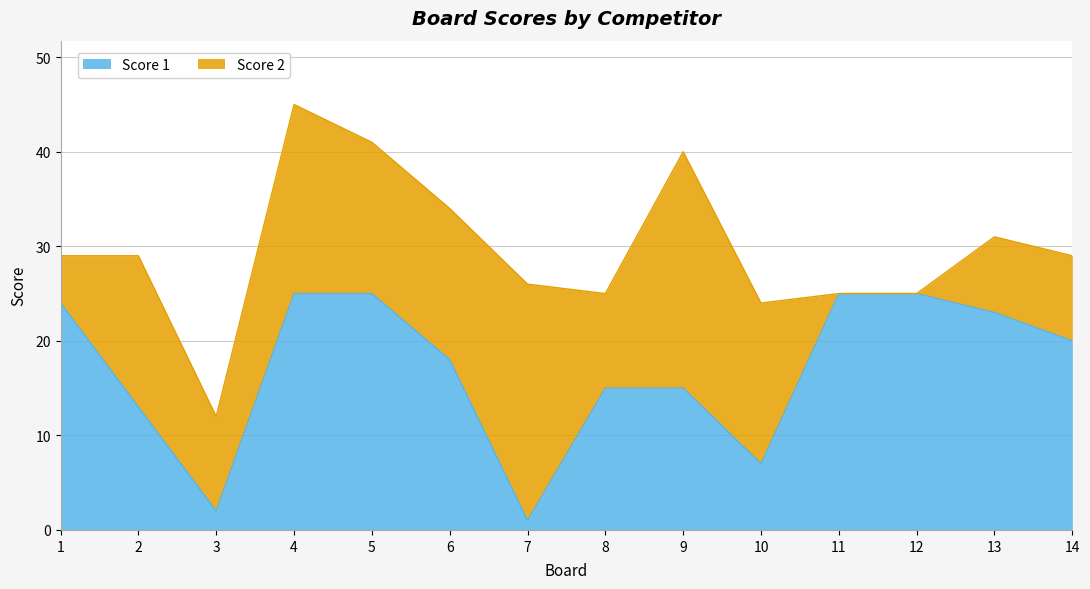

What is the difference between the maximum and minimum values?

24